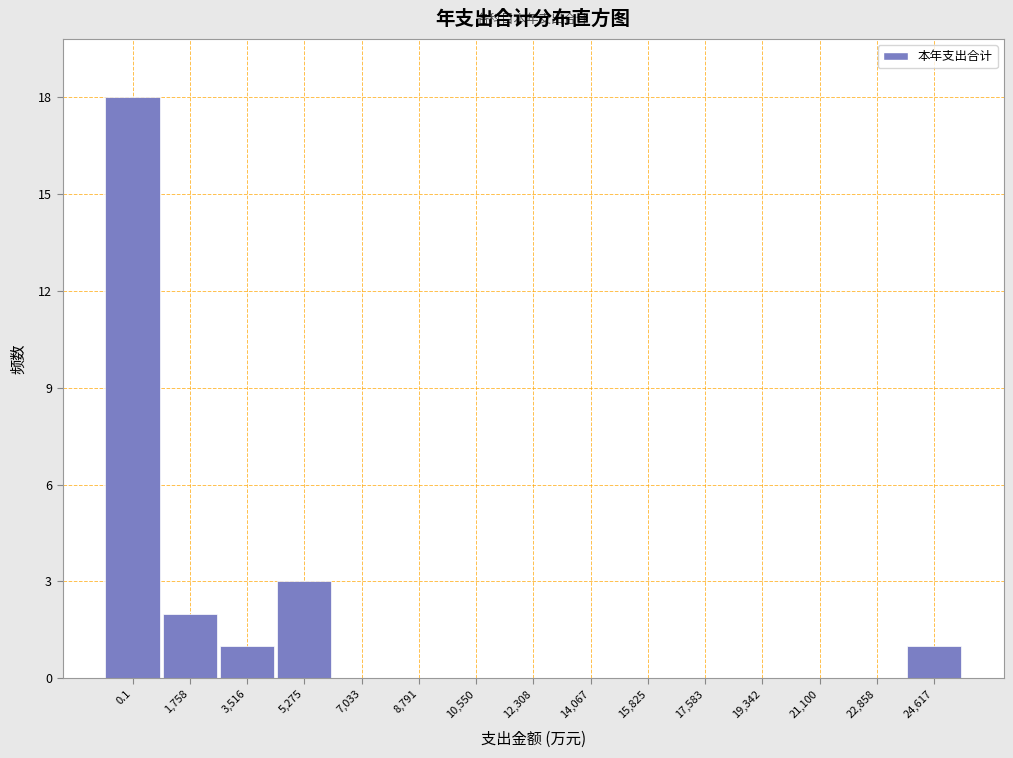

Reading right to left, extract all data points from this chart.

24,617=1	22,858=0	21,100=0	19,342=0	17,583=0	15,825=0	14,067=0	12,308=0	10,550=0	8,791=0	7,033=0	5,275=3	3,516=1	1,758=2	0.1=18